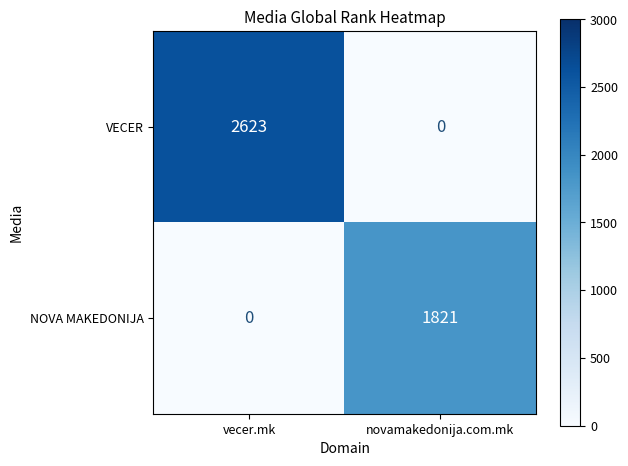

What is the total value across all series at novamakedonija.com.mk?

1821